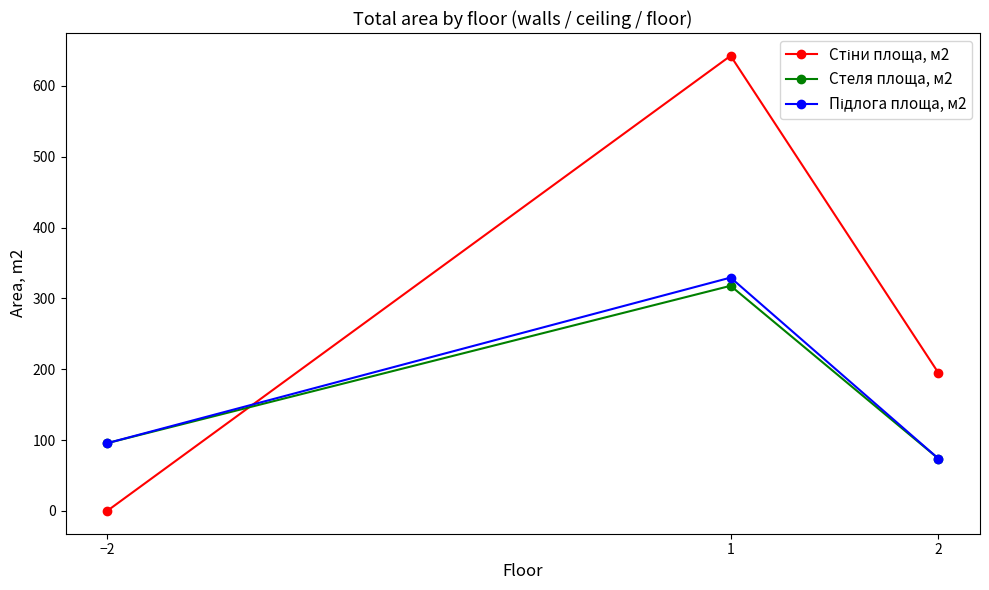

What is the highest value of the Стеля площа, м2 series?

317.8